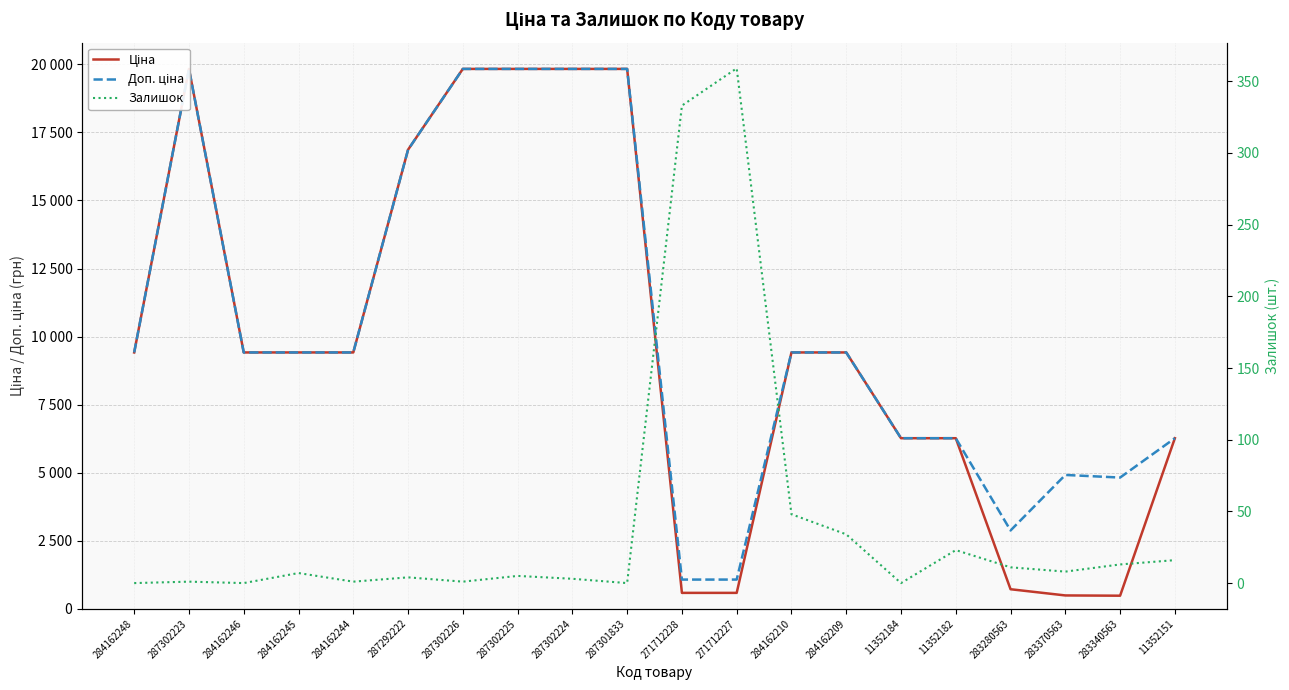

Where is the first local maximum for Залишок?

287302223